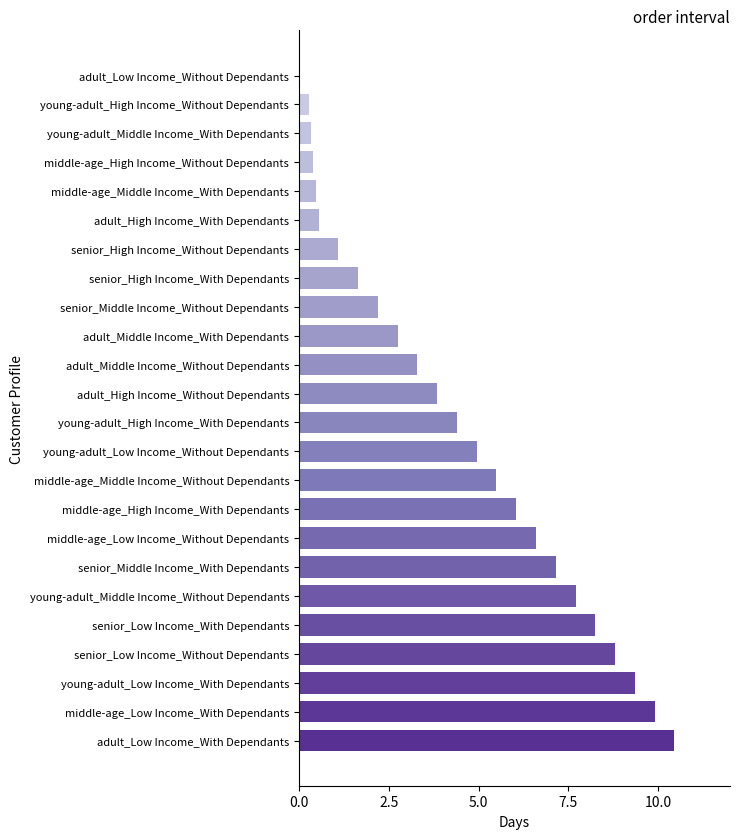

Is it true that the value at adult_High Income_Without Dependants is 0.8?

False